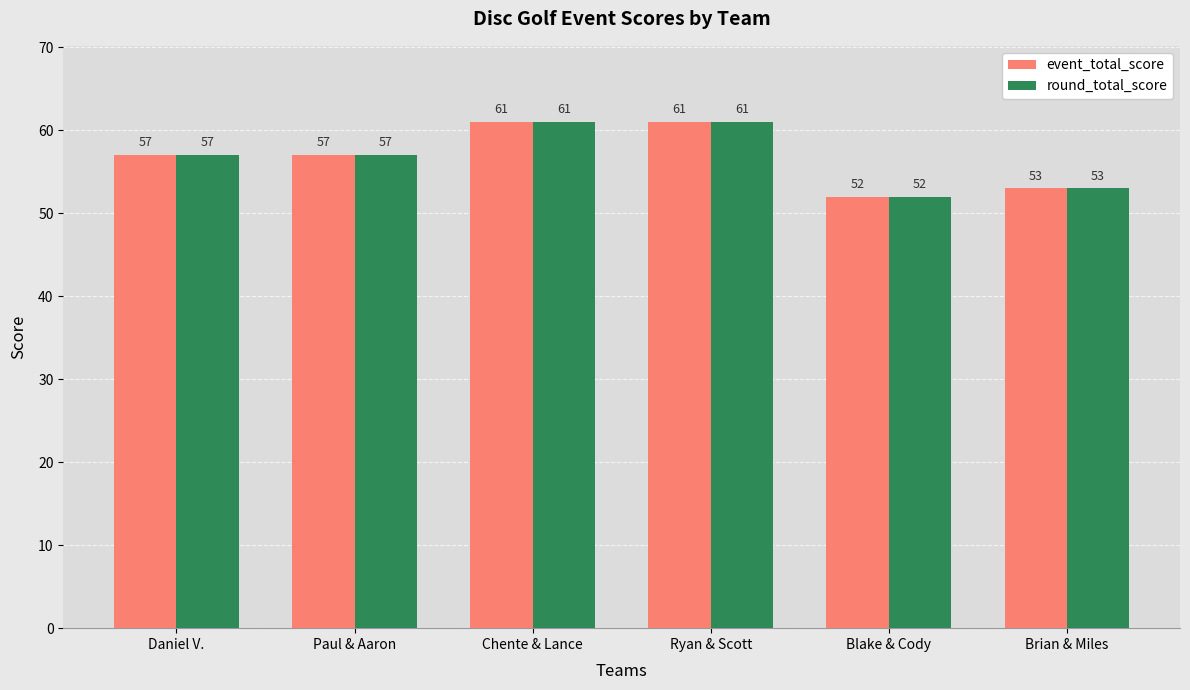

What is the minimum value for round_total_score?

52